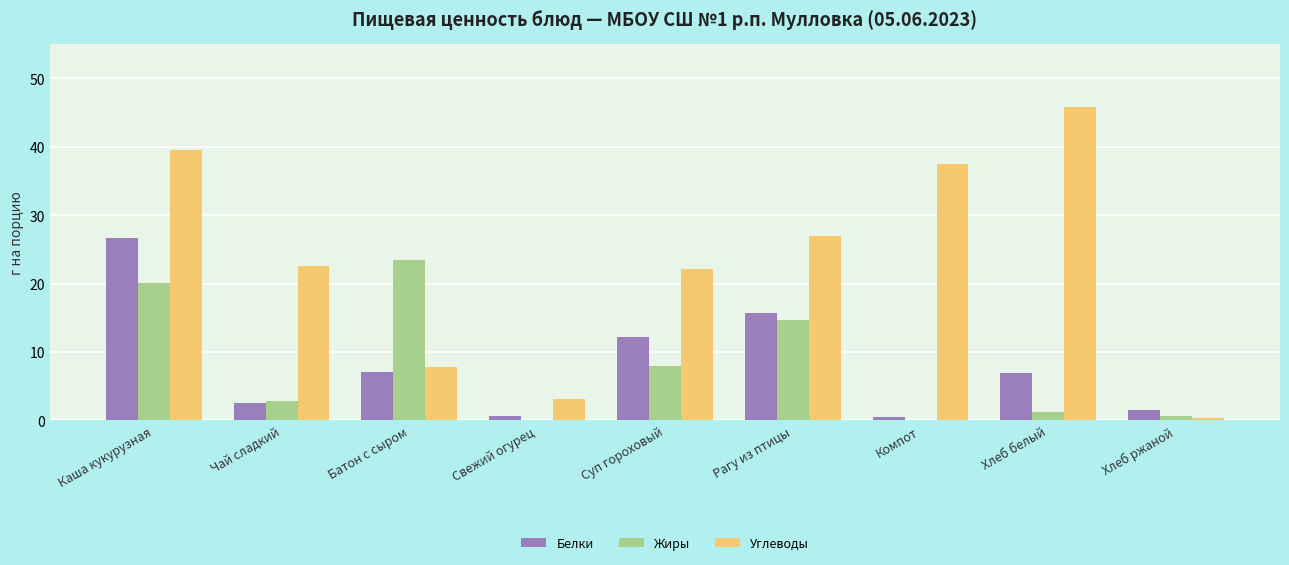

How many groups of bars are there?

9